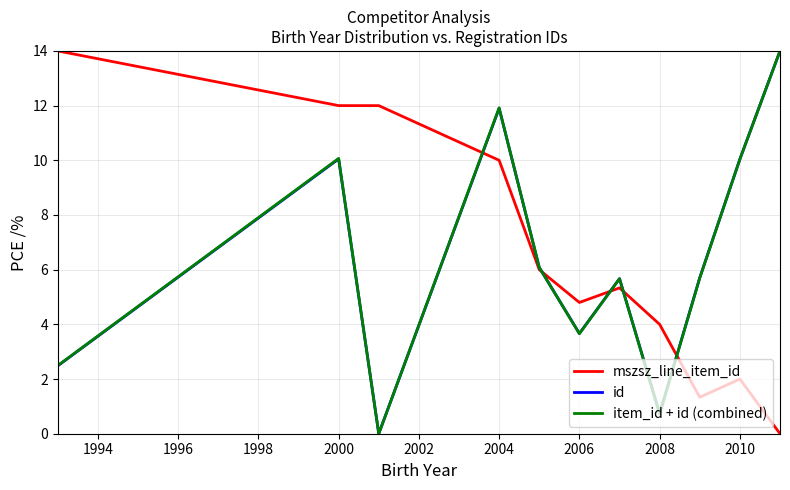

Which series ends up on top after the final intersection of id and mszsz_line_item_id?

id